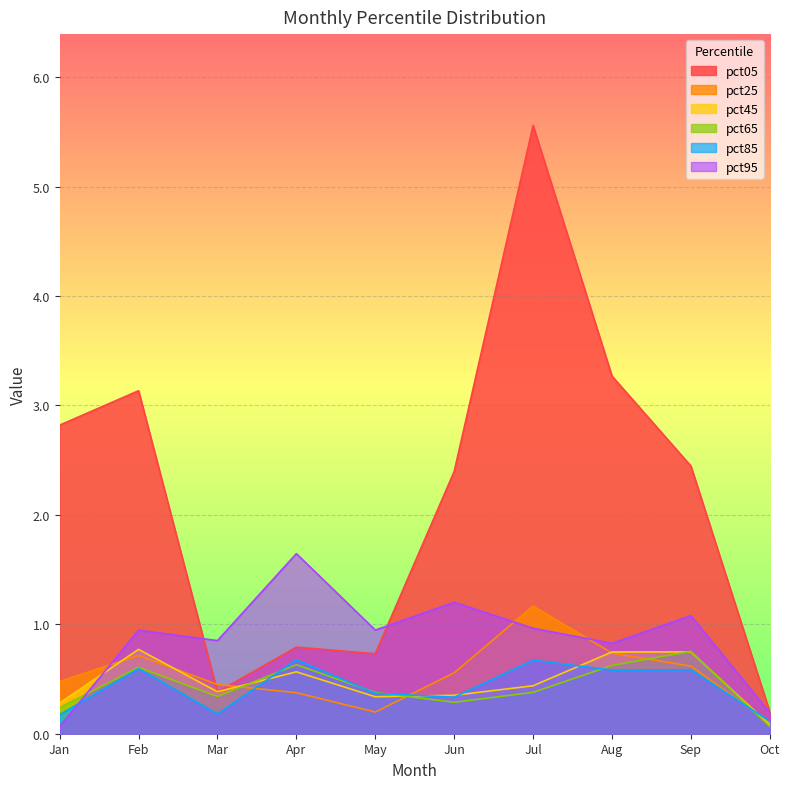

How many intersections are there between pct85 and pct45?

5